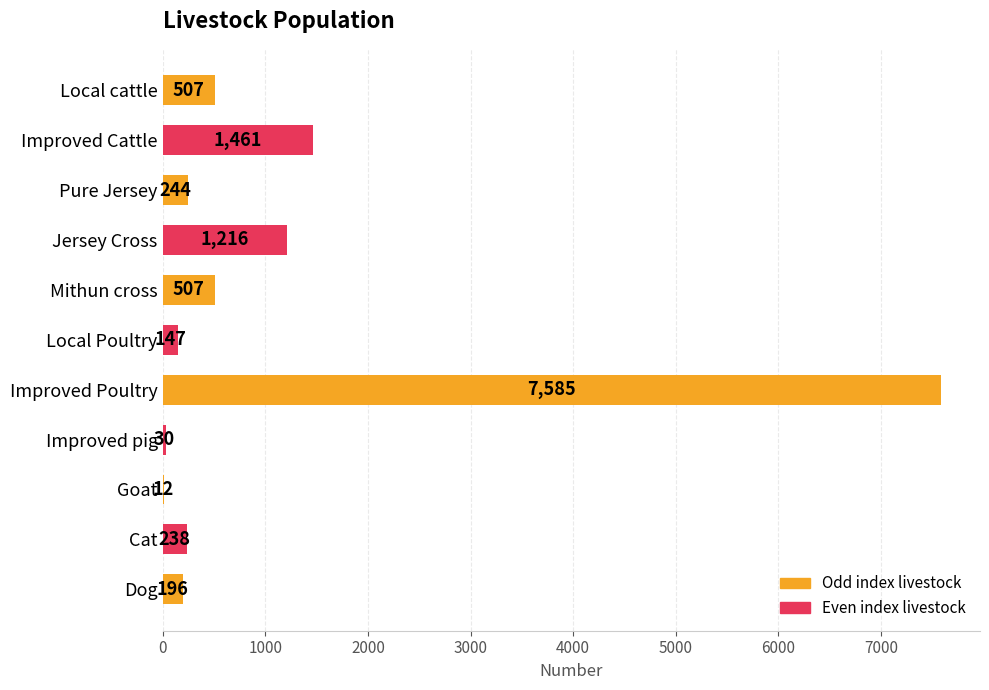

Are the bars horizontal?

Yes